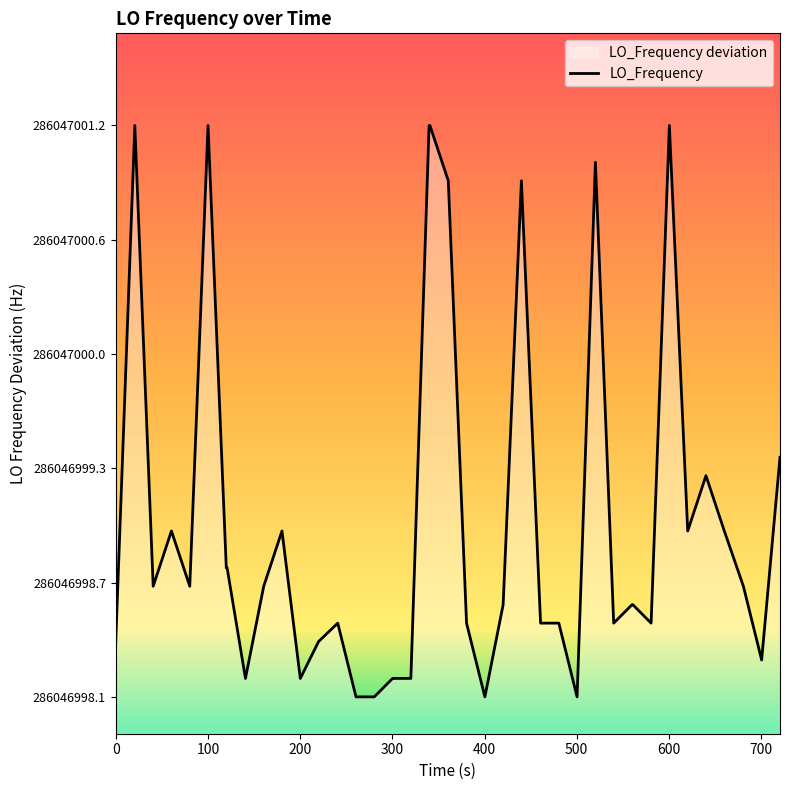

The chart shows a value of 0.2 at 23. True or false?

False